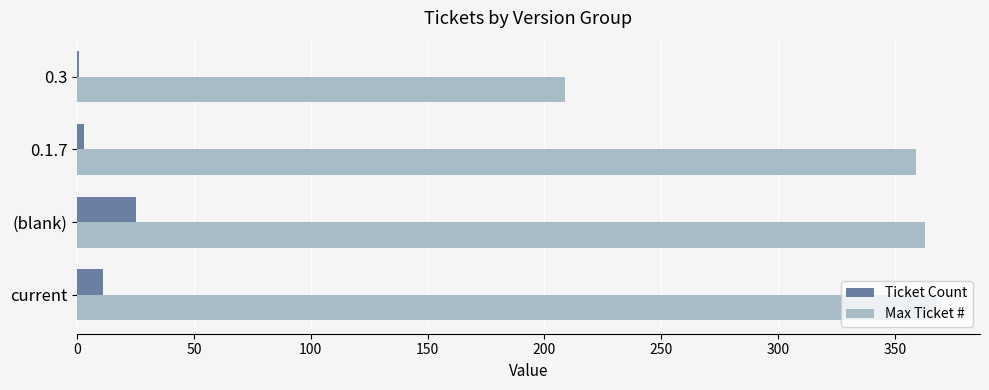

Which category has the highest value in the Ticket Count series?

(blank)